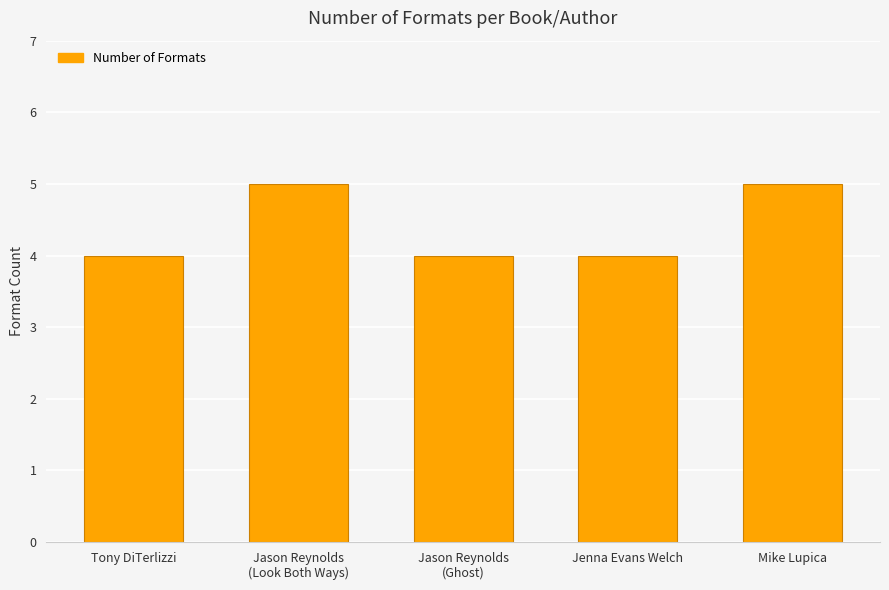

True or false: the data shows 4 at Jenna Evans Welch.

True